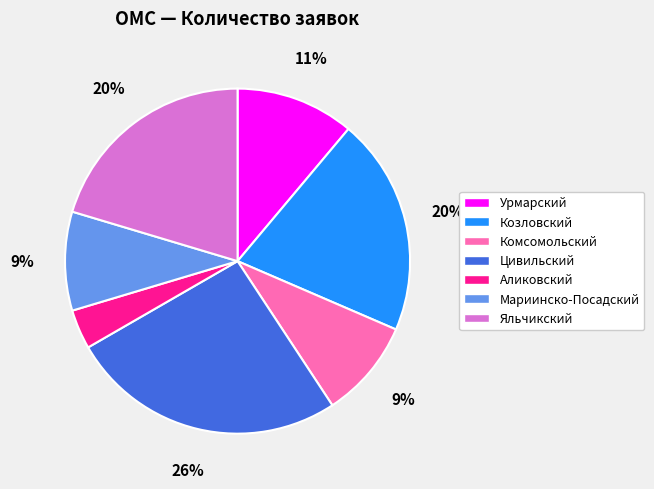

Does Аликовский account for over 50% of the chart?

No